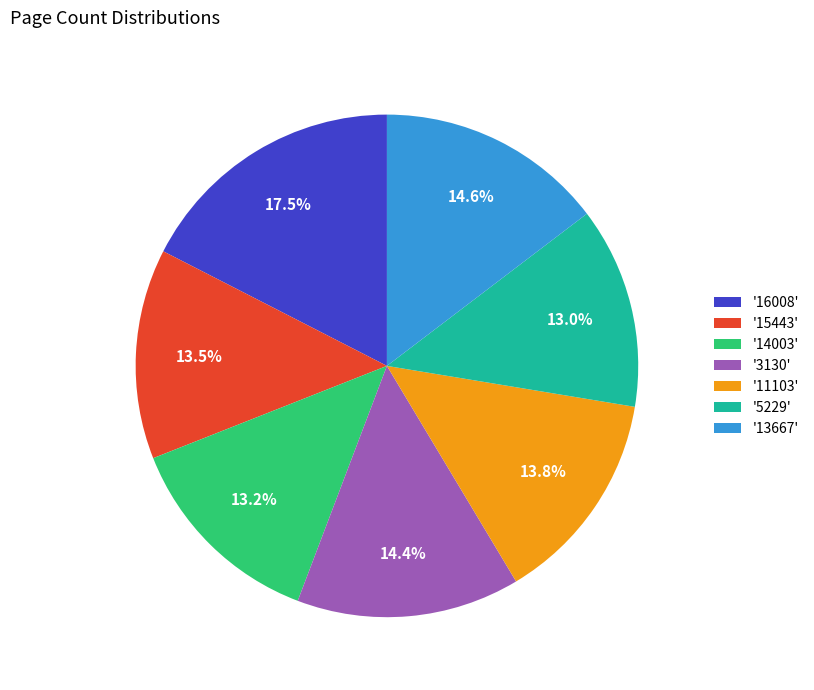

Which slice is the largest?

'16008'